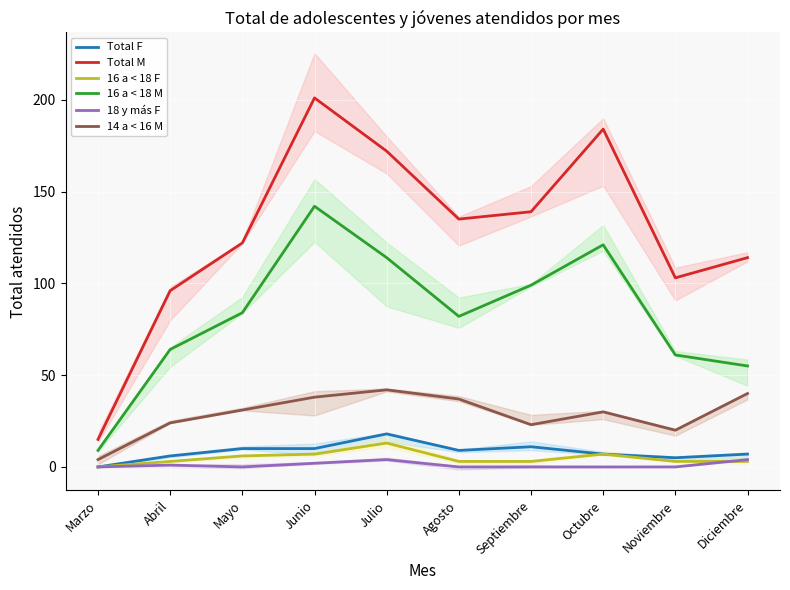

Reading left to right, extract all data points from this chart.

Total F: 0	6	10	10	18	9	11	7	5	7
Total M: 15	96	122	201	172	135	139	184	103	114
16 a < 18 F: 0	3	6	7	13	3	3	7	3	3
16 a < 18 M: 9	64	84	142	114	82	99	121	61	55
18 y más F: 0	1	0	2	4	0	0	0	0	4
14 a < 16 M: 4	24	31	38	42	37	23	30	20	40